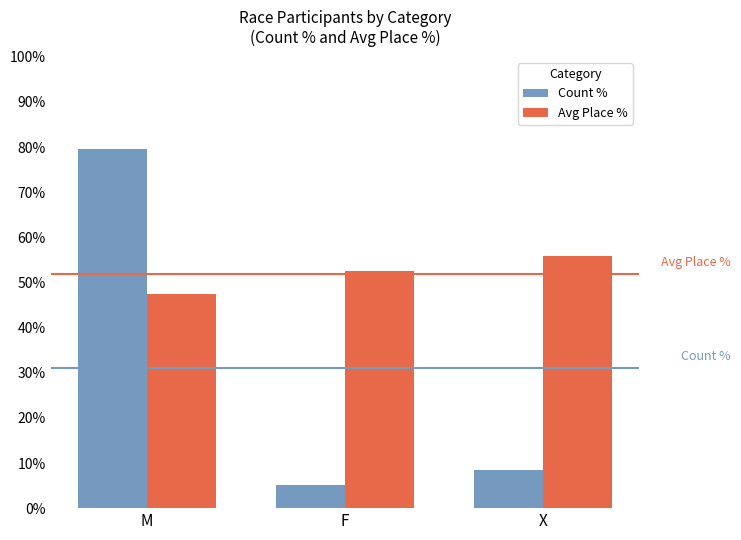

How many groups of bars are there?

3